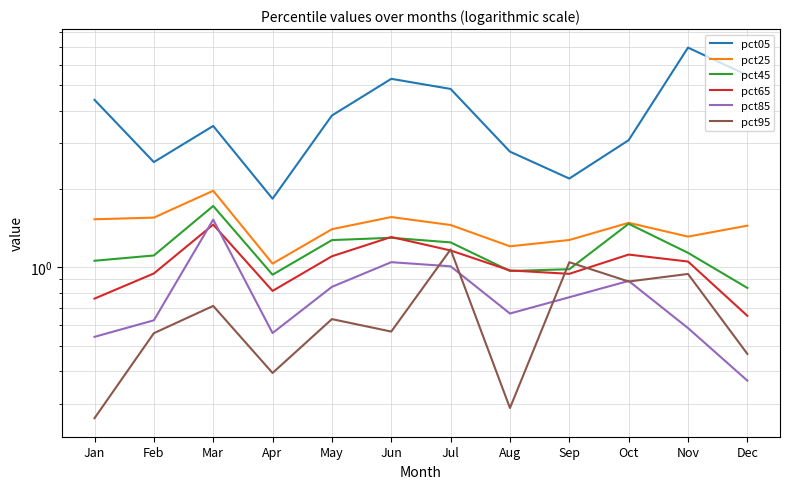

What is the sum of the pct45 values at Feb and Mar?

2.8